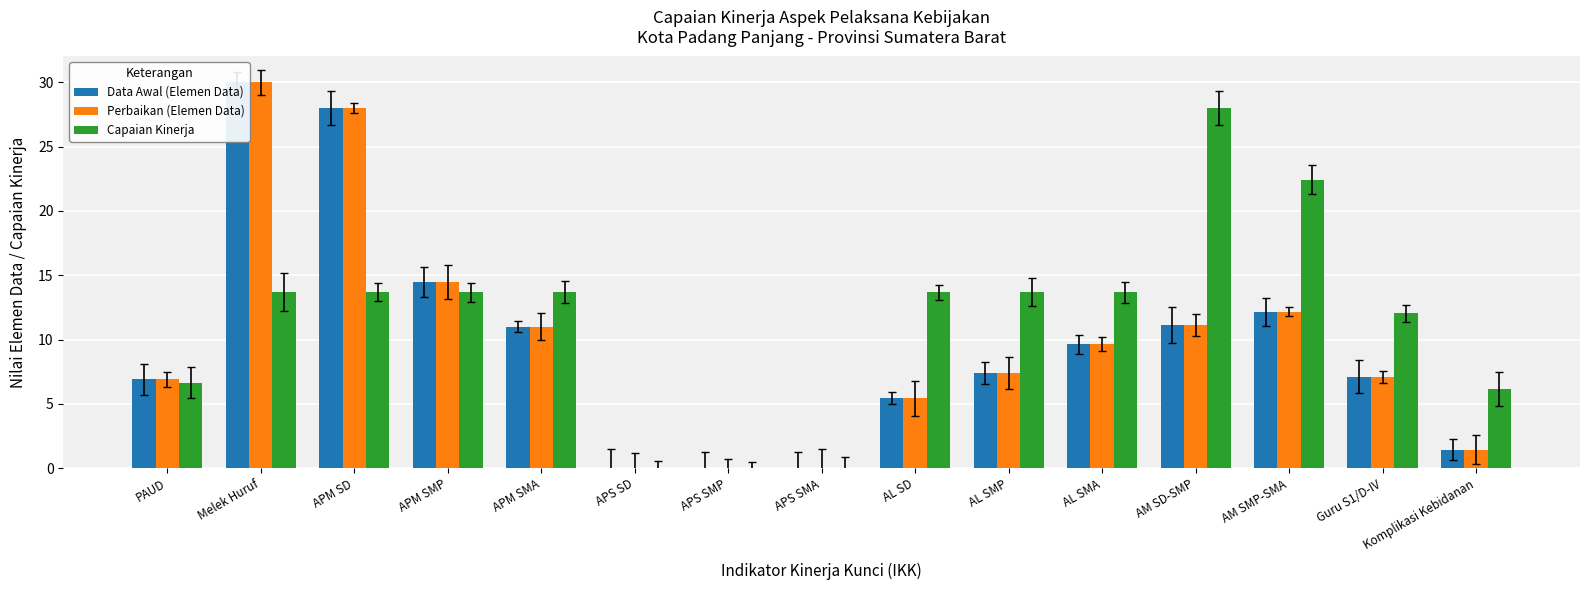

At which label does Capaian Kinerja first exceed 13?

Melek Huruf